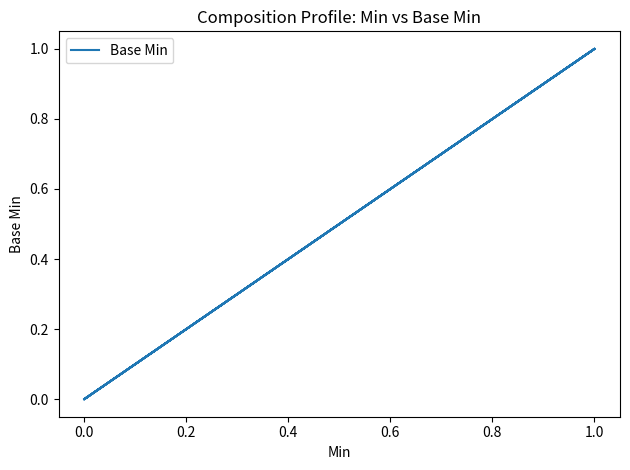

How many positive values are there?

4